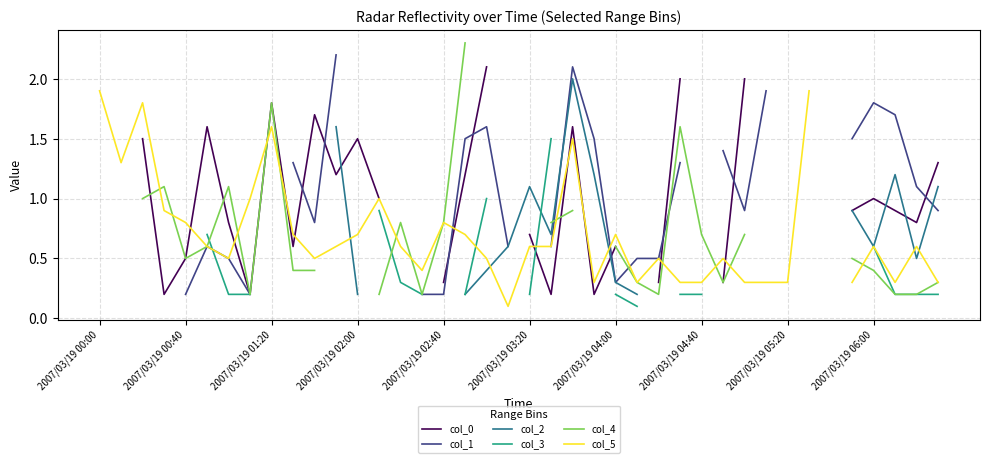

Which series ends up on top after the final intersection of col_2 and col_3?

col_3